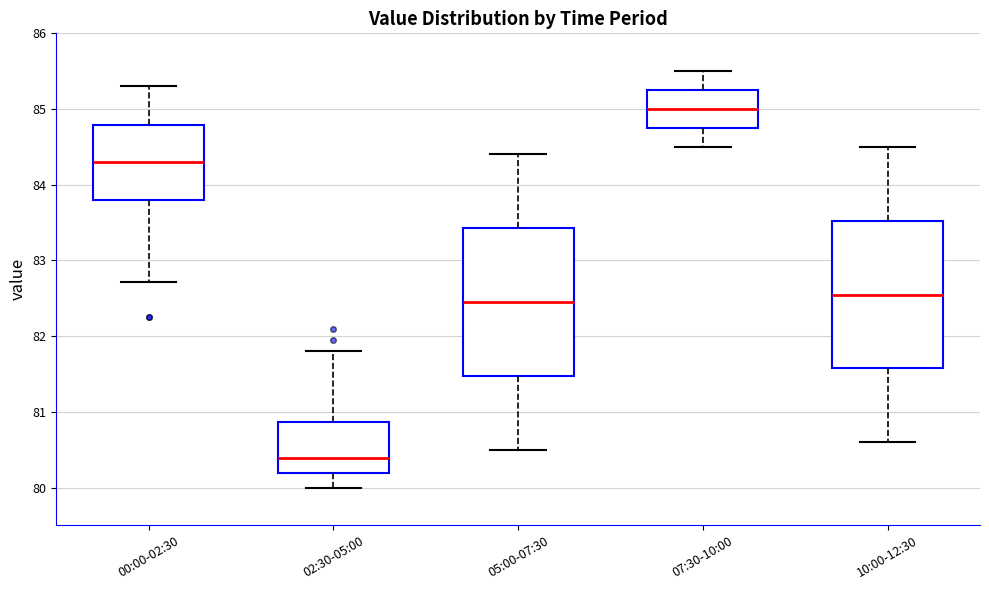

Which box's median line is the highest?

07:30-10:00